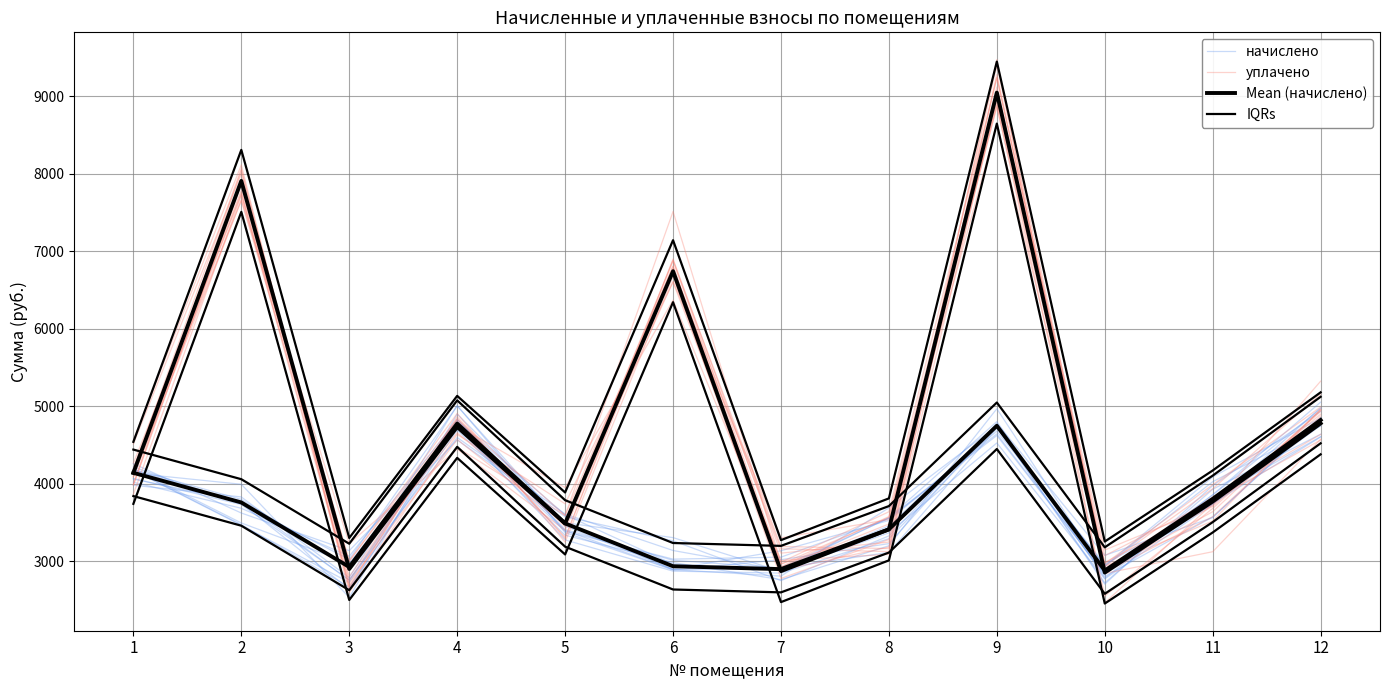

How many lines are shown in the chart?

4